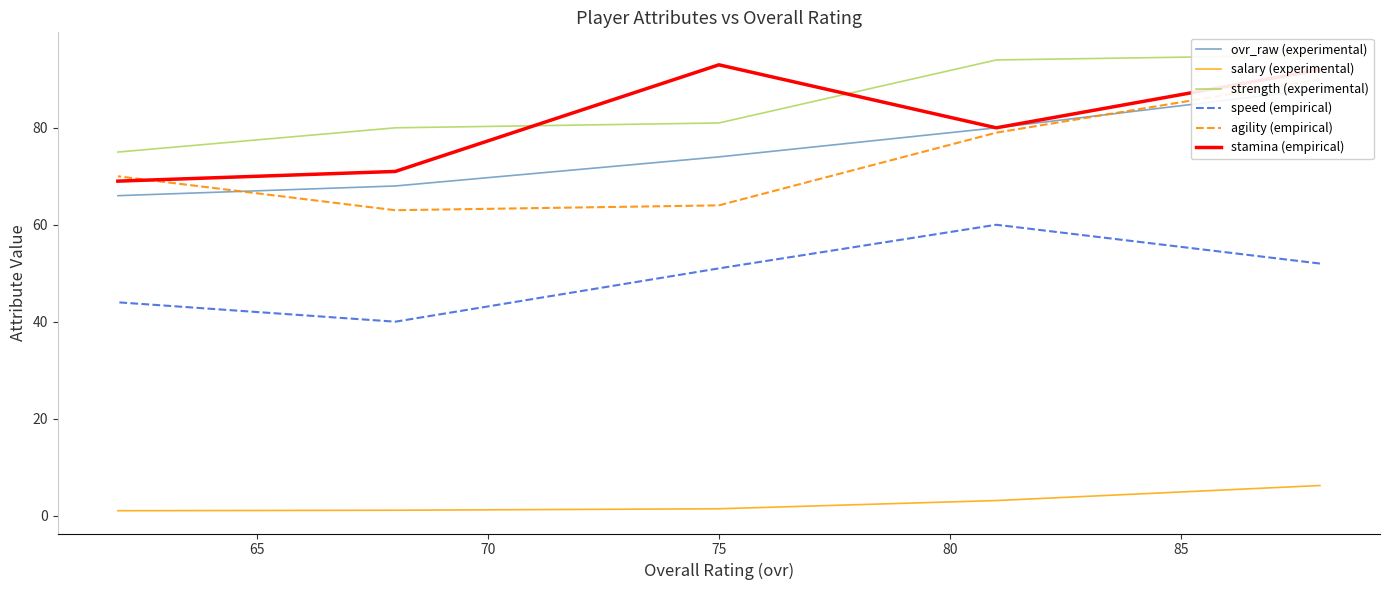

At how many categories does at least one series exceed 70?

5